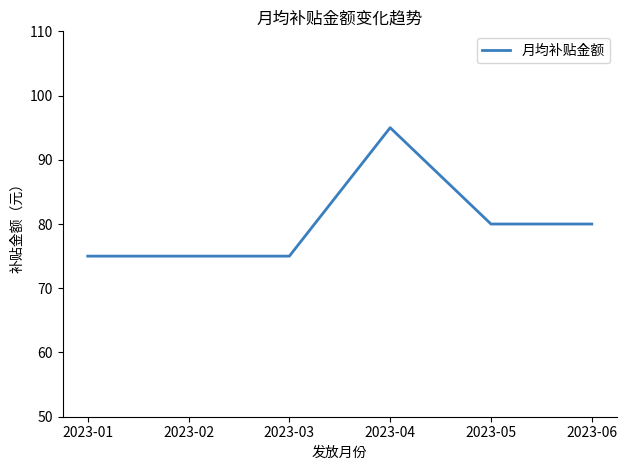

The value at 2023-03 is 114. True or false?

False